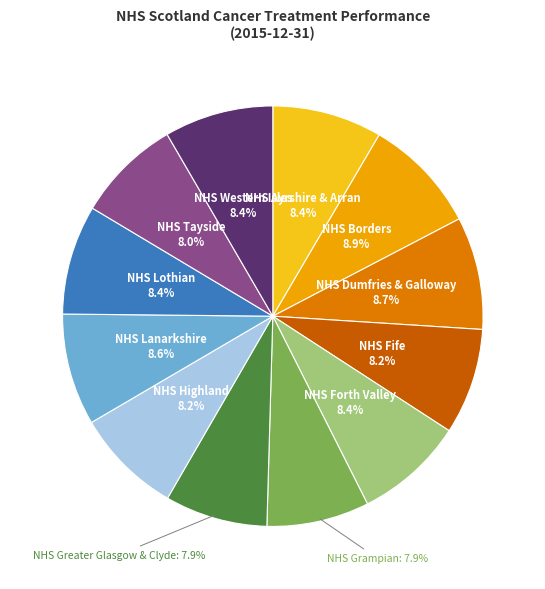

Does any single category account for the majority?

No